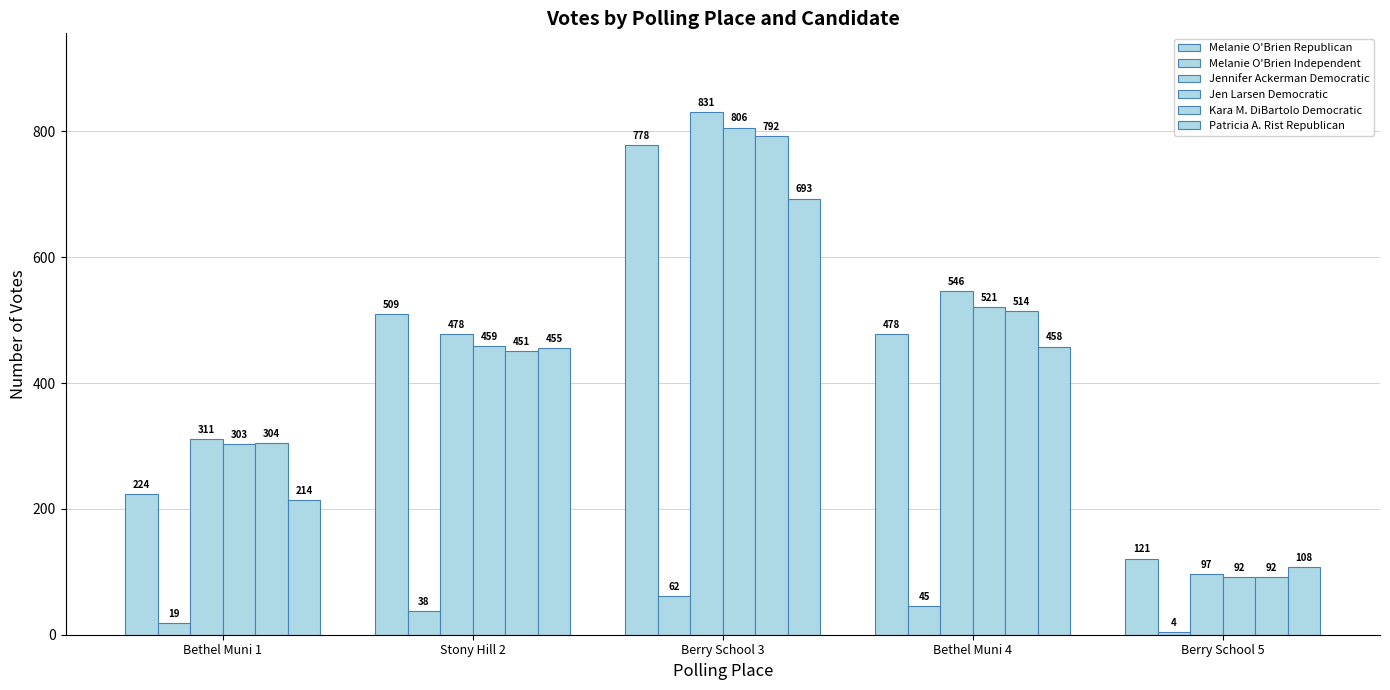

How many bars are there in total?

30